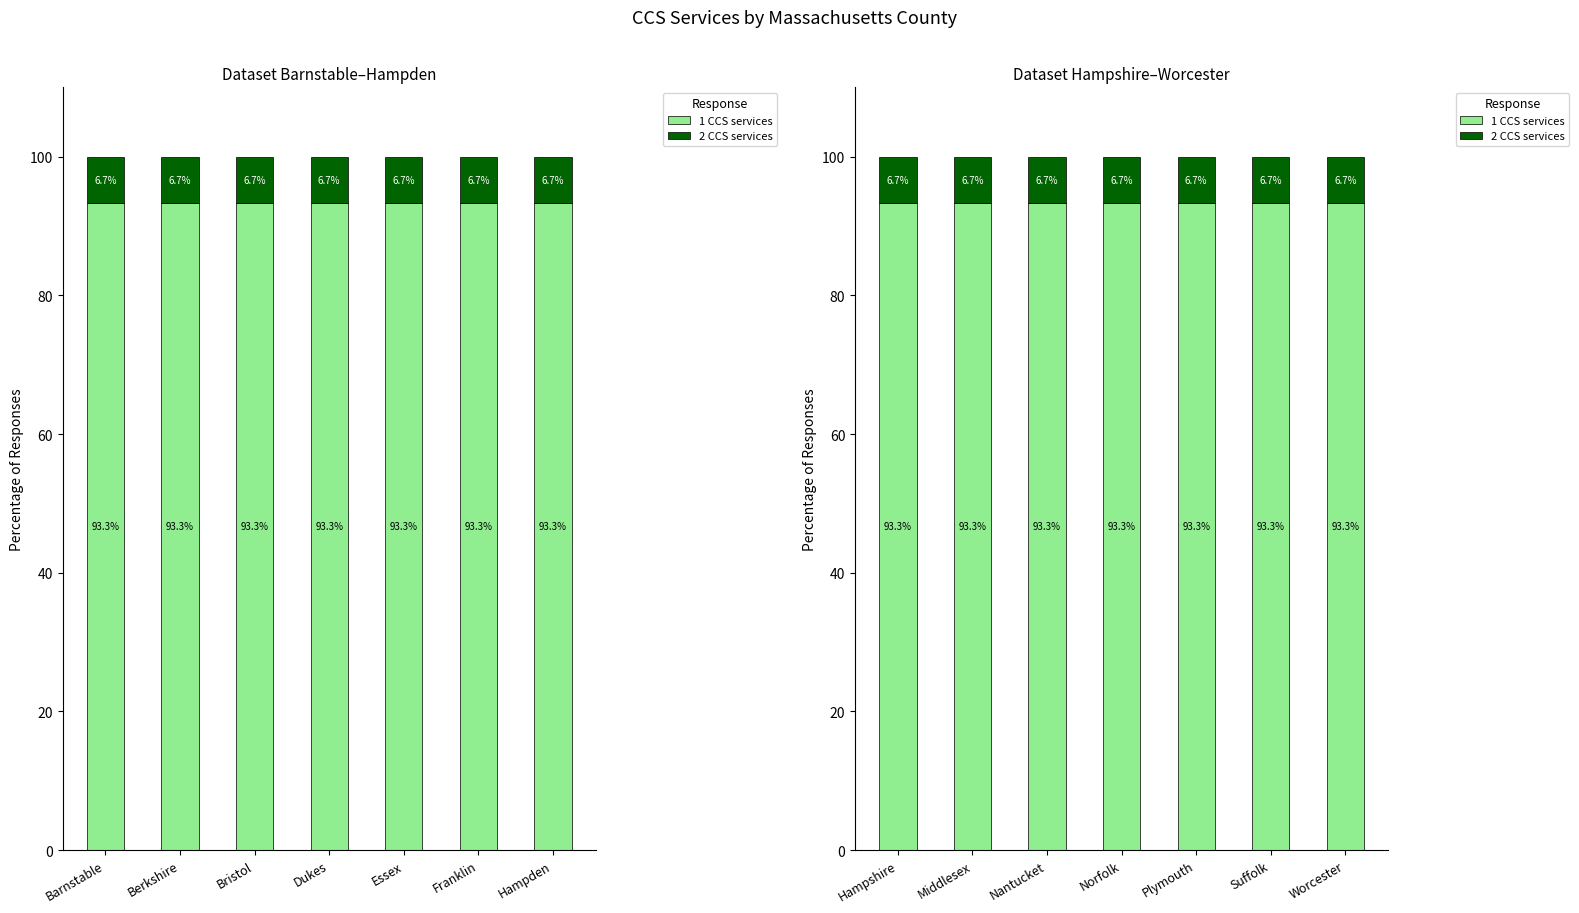

Does the chart contain stacked bars?

No